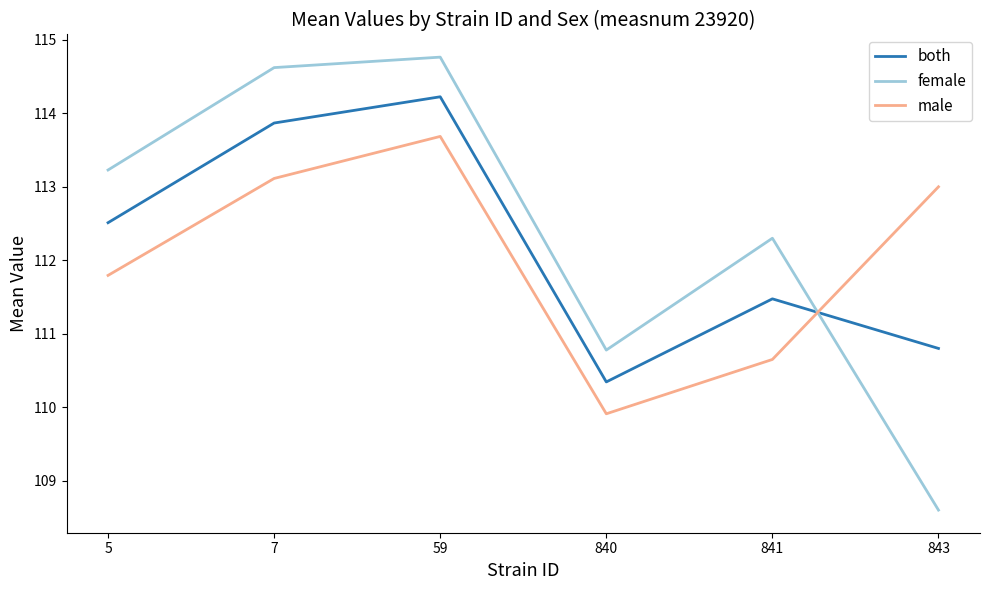

Is this an area chart (filled region under the line)?

No